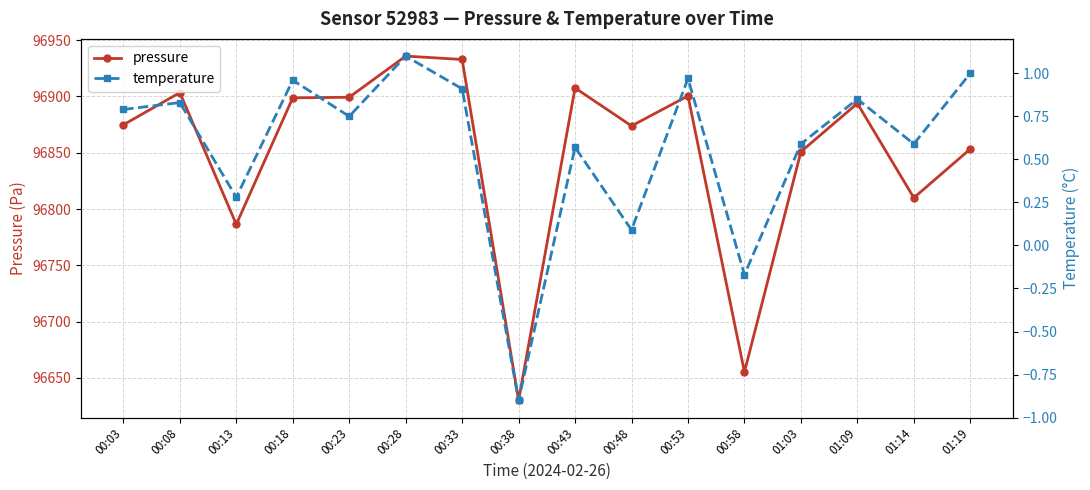

At which label is temperature closest to 0?

00:48